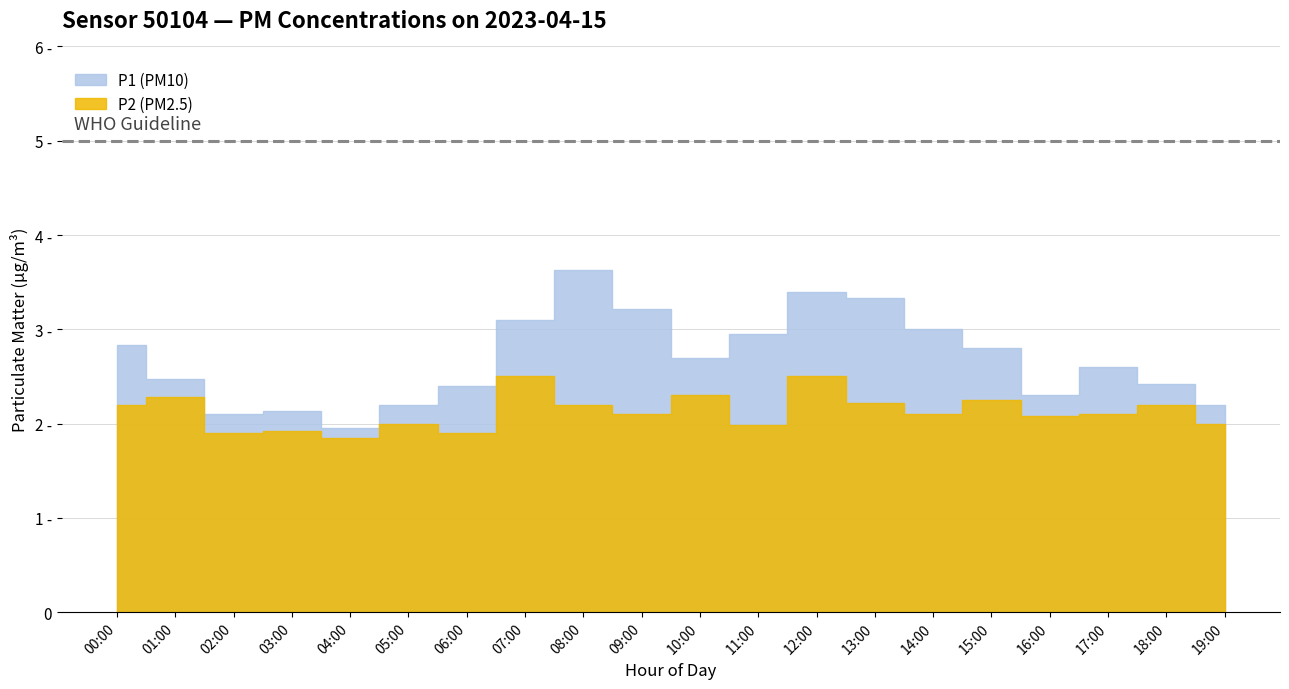

How many data points in P1 are less than 2?

1